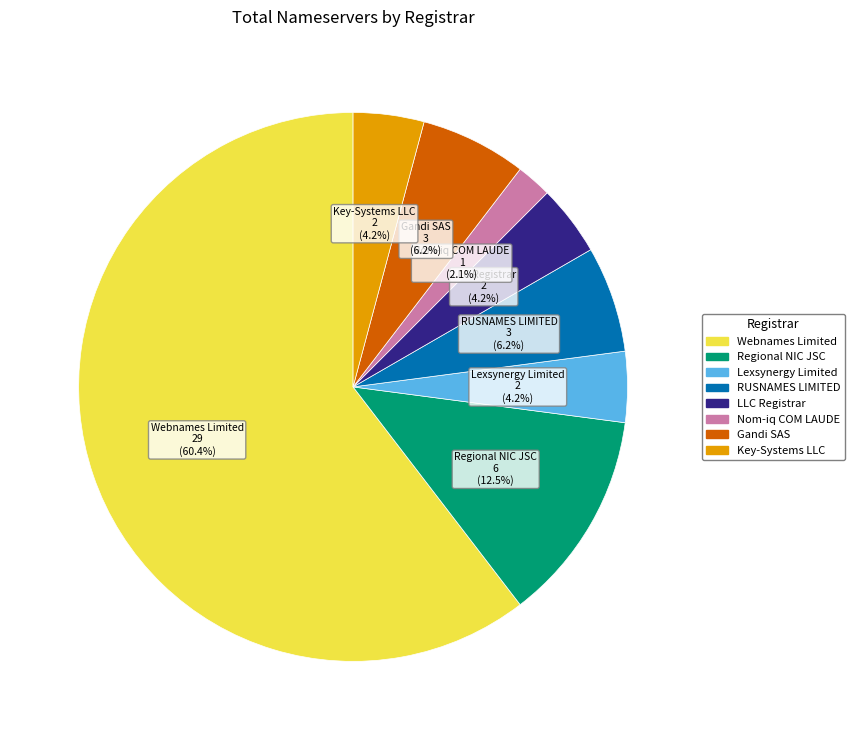

Does any single category account for the majority?

Yes